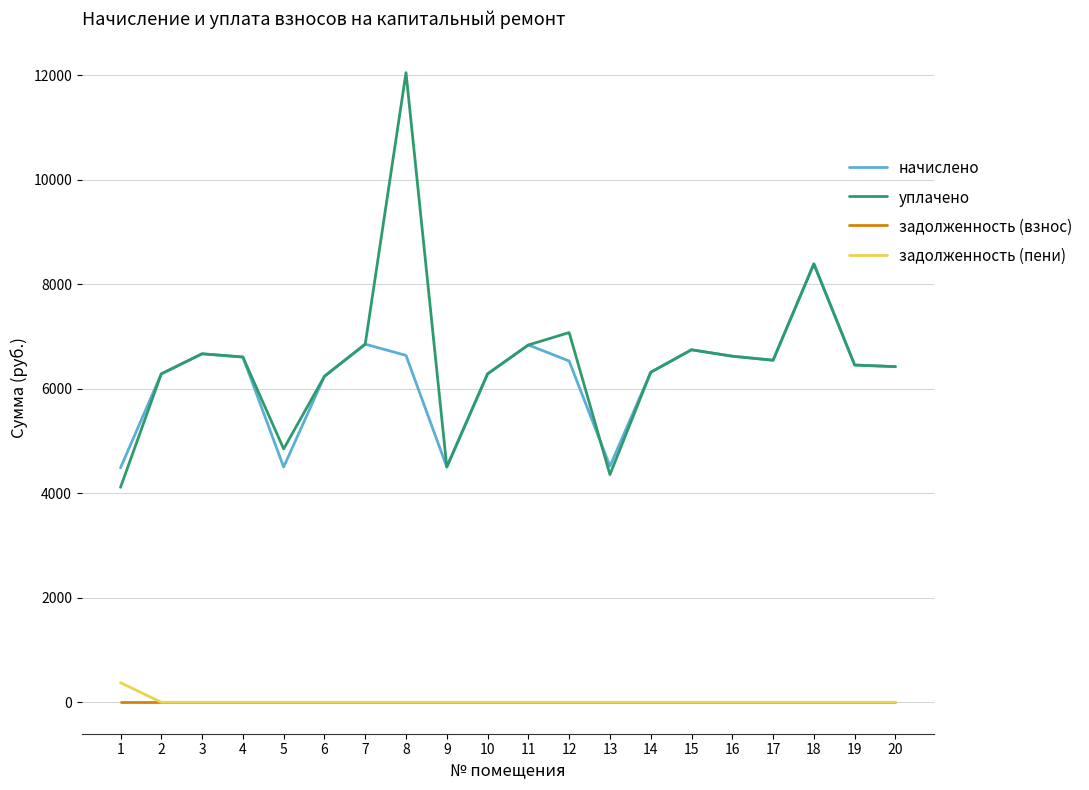

What is the total value across all series at 17?

13086.7